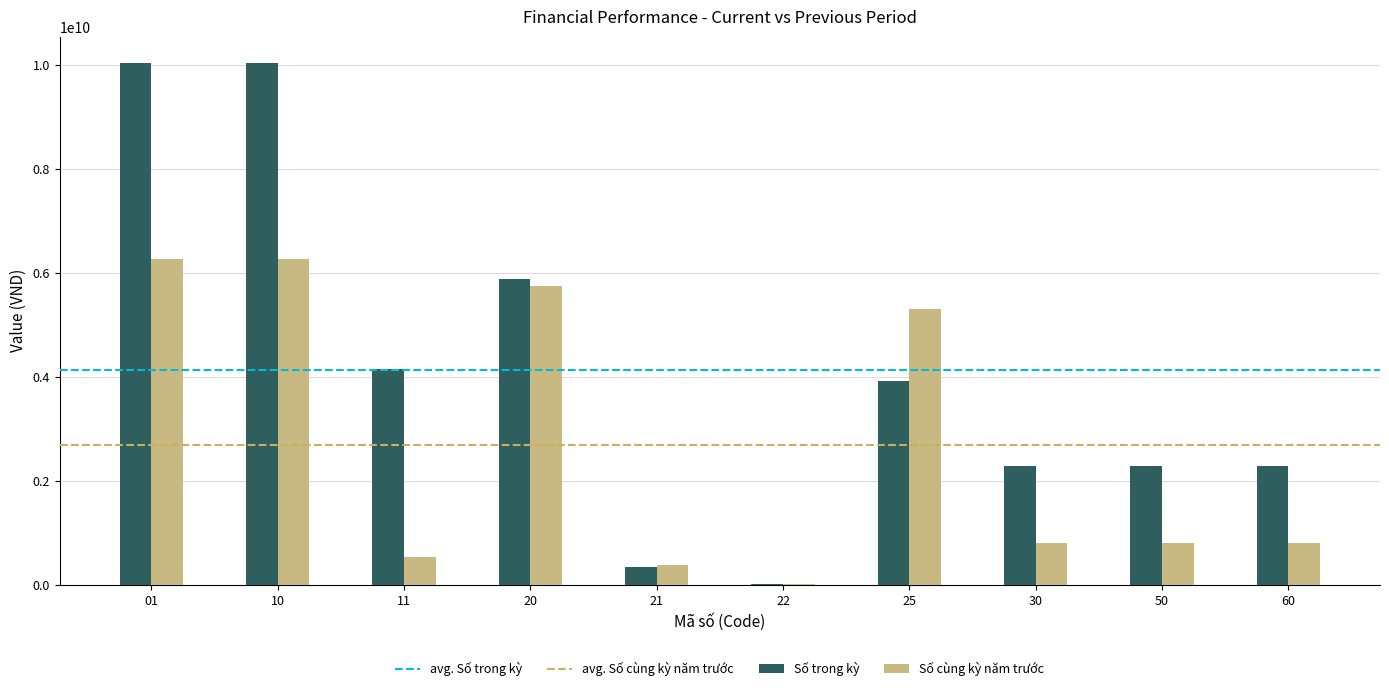

What is the sum of all Số cùng kỳ năm trước values?

26891671554